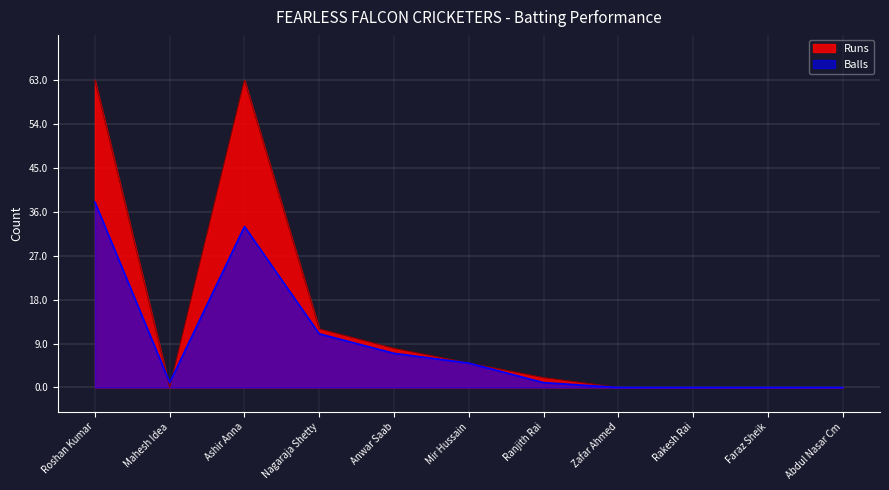

What is the average value of the Balls series?

9